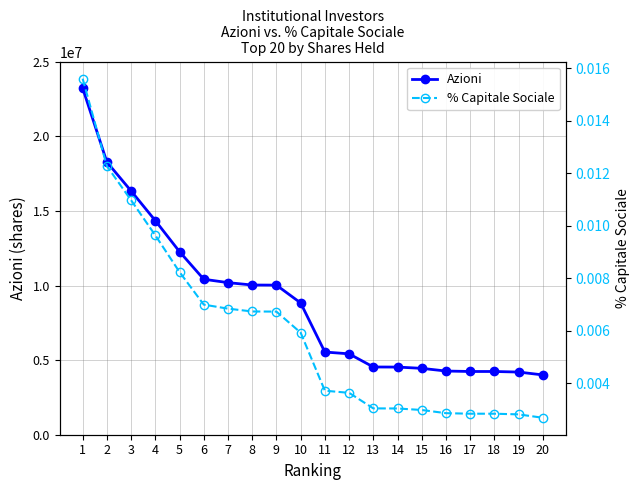

Which series has the widest spread of values?

Azioni